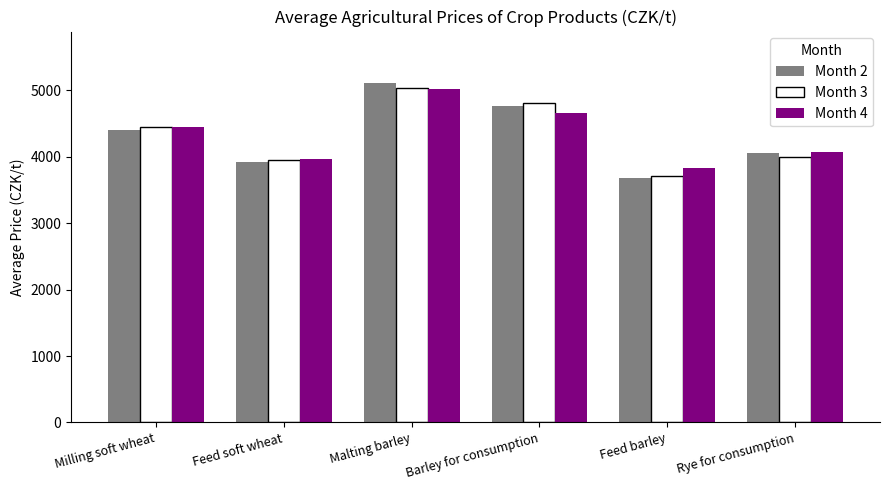

Is it true that Month 3 equals 3709 at Feed barley?

True